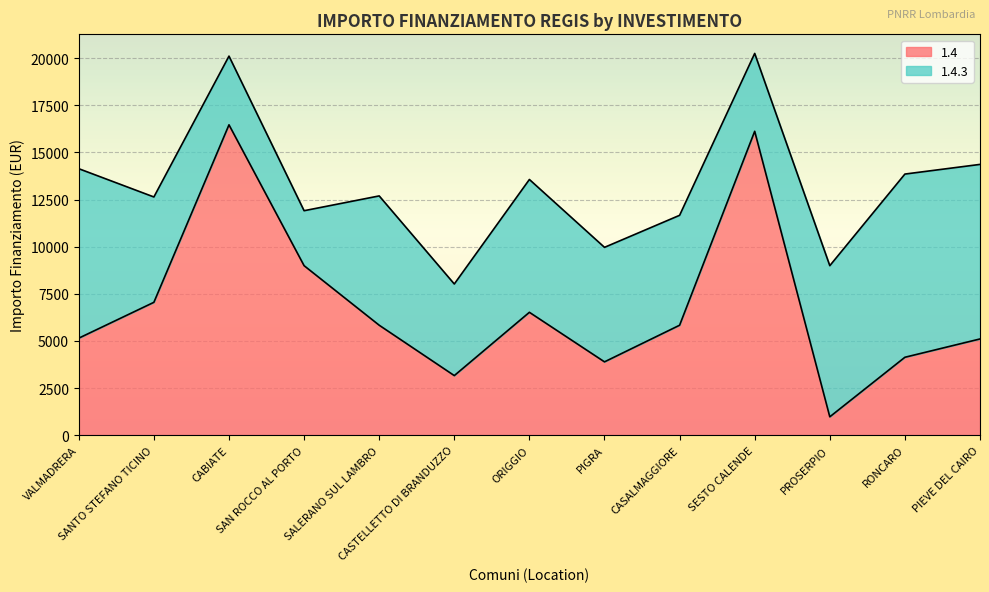

What is the ratio of the value at CABIATE to the value at PIEVE DEL CAIRO?

3.2